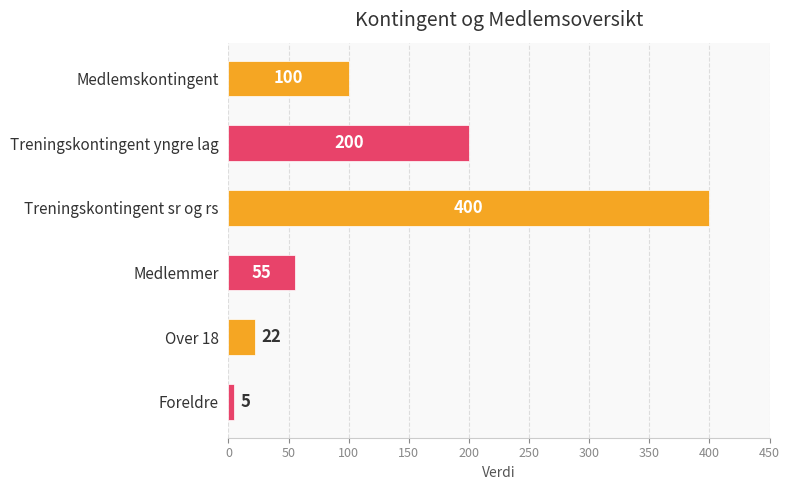

How many bars are there in total?

6